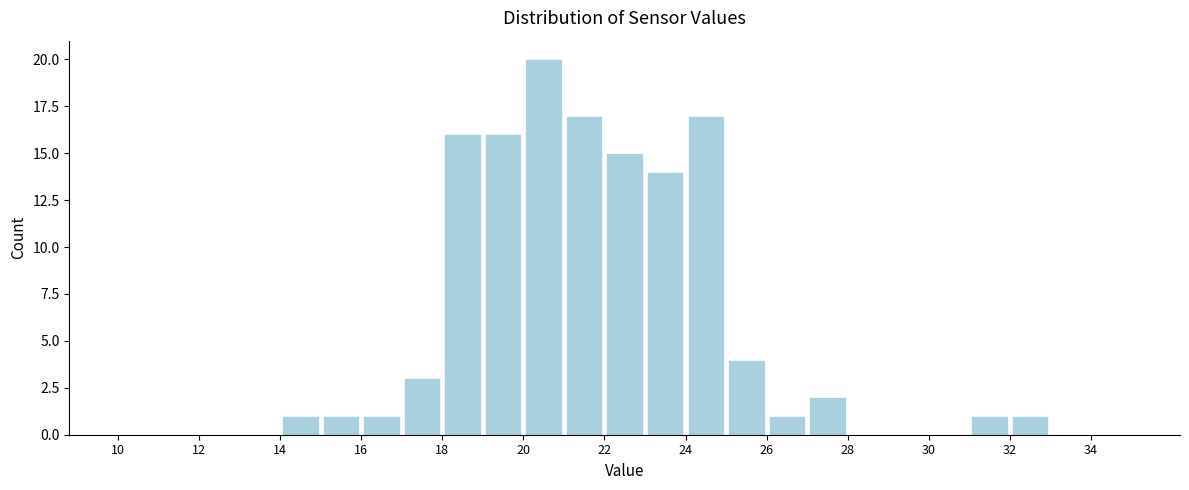

Reading left to right, transcribe this chart: for each bar, give the range it covers on the x-axis and its height. The values are not printed on the chart, so give them approximately, as read against the axis.

10 to 11: 0
11 to 12: 0
12 to 13: 0
13 to 14: 0
14 to 15: 1
15 to 16: 1
16 to 17: 1
17 to 18: 3
18 to 19: 16
19 to 20: 16
20 to 21: 20
21 to 22: 17
22 to 23: 15
23 to 24: 14
24 to 25: 17
25 to 26: 4
26 to 27: 1
27 to 28: 2
28 to 29: 0
29 to 30: 0
30 to 31: 0
31 to 32: 1
32 to 33: 1
33 to 34: 0
34 to 35: 0